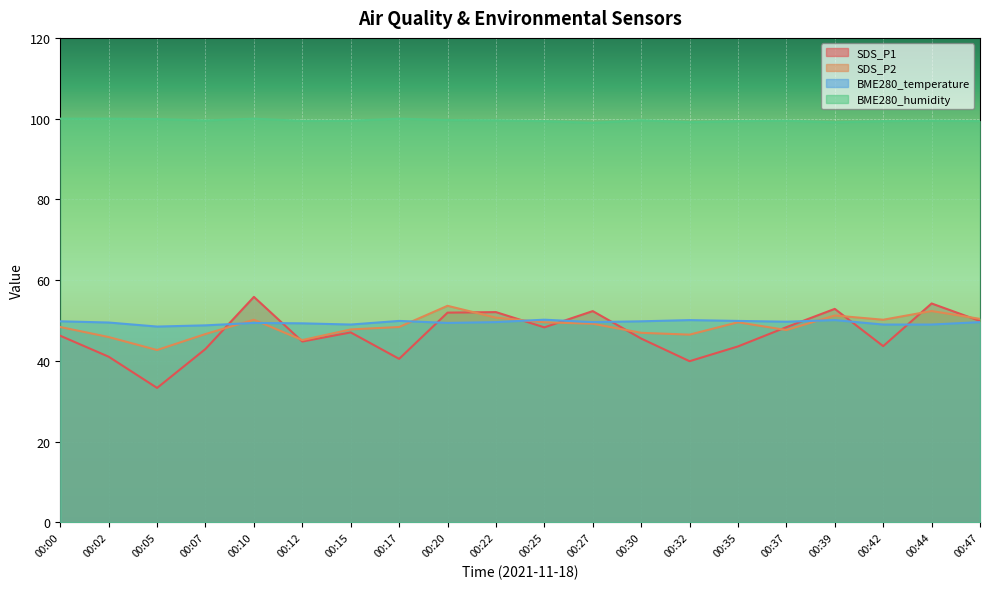

How many lines are shown in the chart?

4